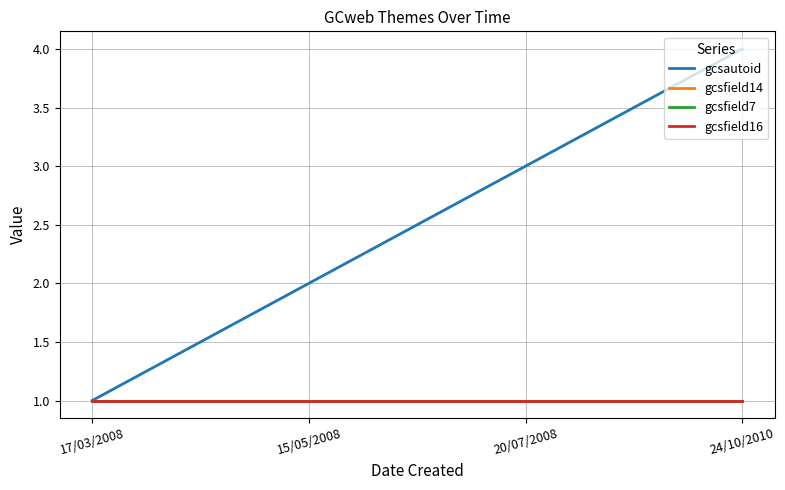

What is the label of the 4th point from the right?

17/03/2008